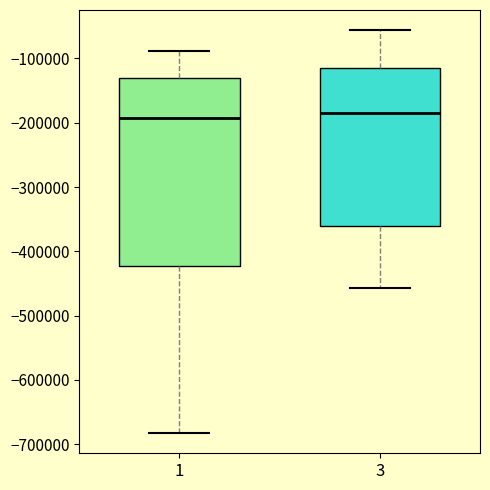

Reading left to right, read every box against the y-axis: the position of its median line, the range the box covers, and the ends of its whiskers. The values are not printed on the chart, so give them approximately, as read against the axis.

1: median -190000, box -420000 to -130000, whiskers -680000 to -90000
3: median -190000, box -360000 to -110000, whiskers -460000 to -60000